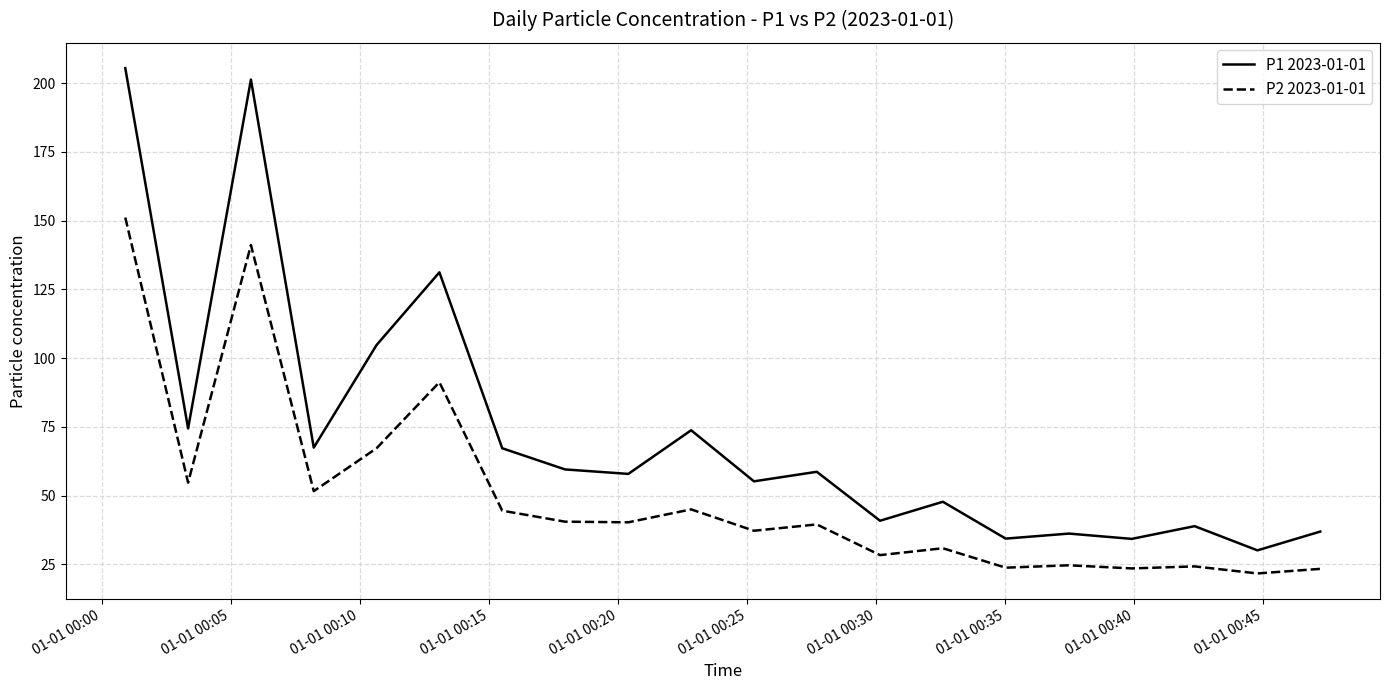

What is the difference between the maximum and minimum values in the P2 2023-01-01 series?

129.4